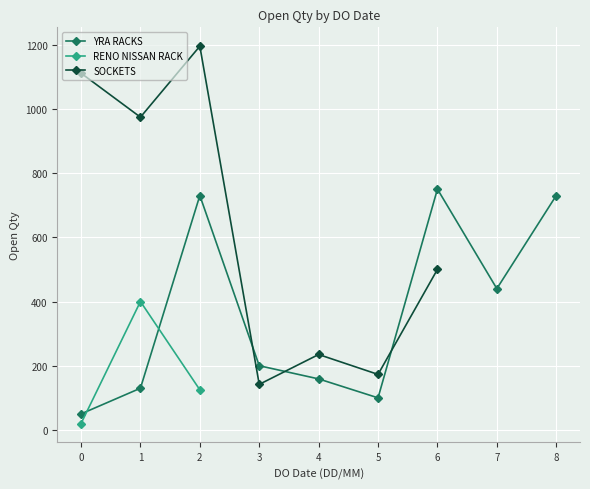

True or false: YRA RACKS has more than 0 points higher than both neighbors.

True